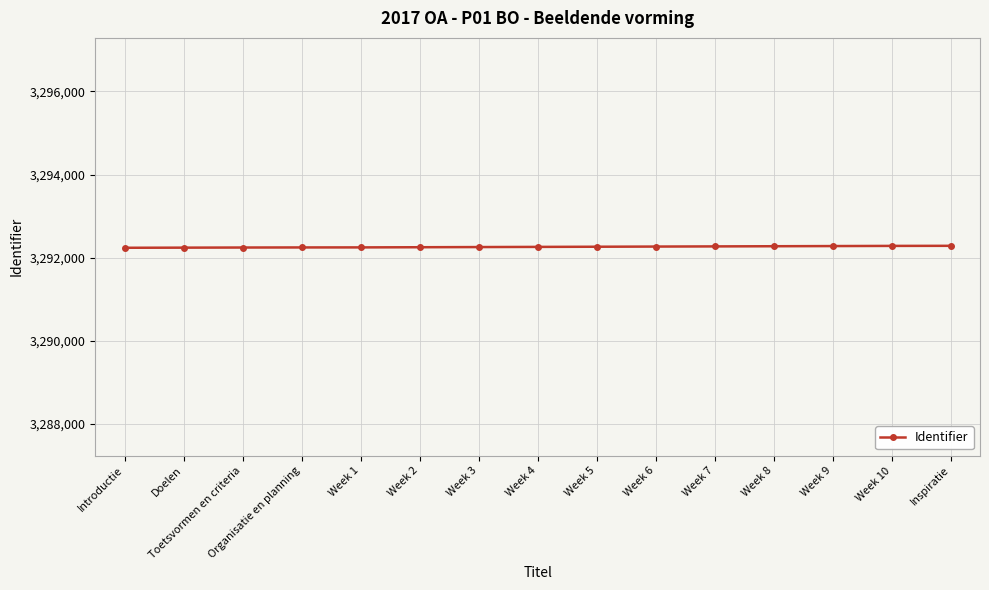

The value at Inspiratie is 3292287. True or false?

True